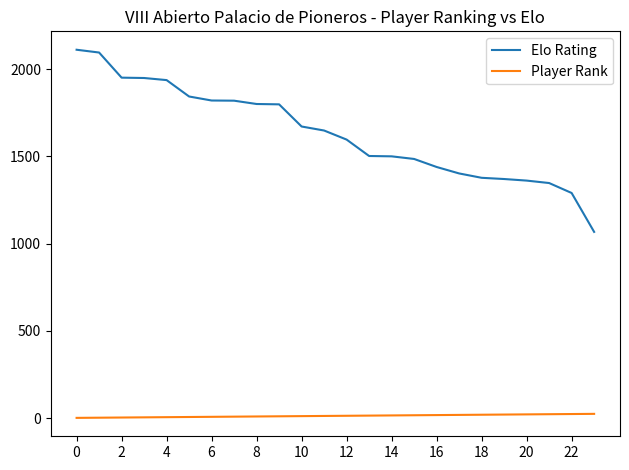

List the series in order of their overall mean, lowest first.

Player Rank, Elo Rating